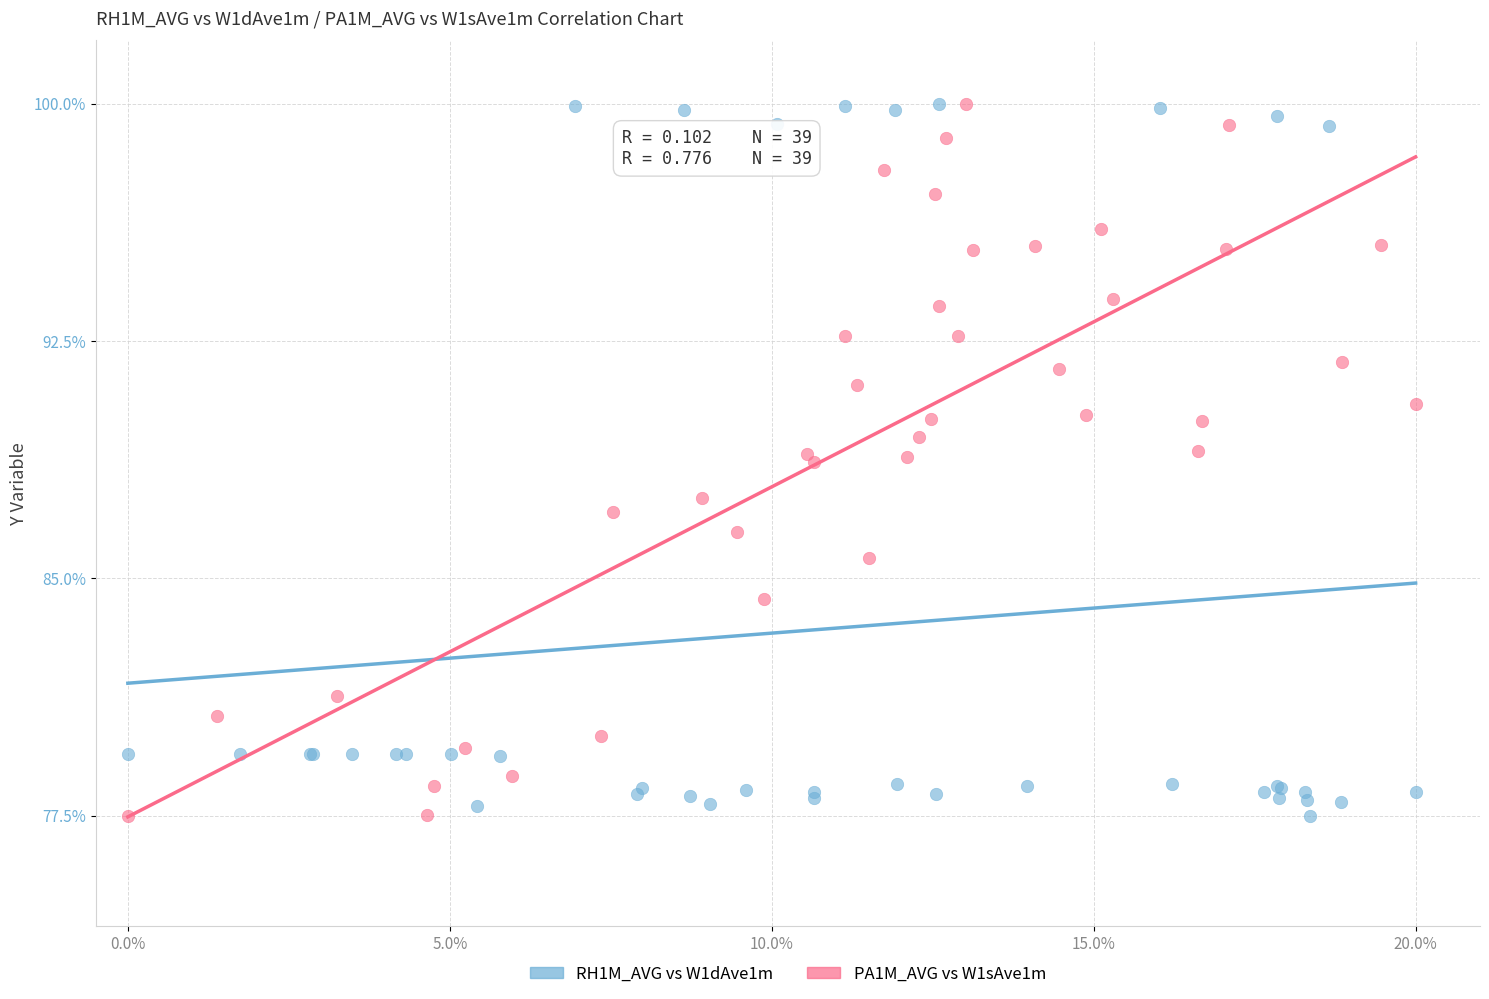

What are all the series names shown in the legend?

RH1M_AVG vs W1dAve1m, PA1M_AVG vs W1sAve1m